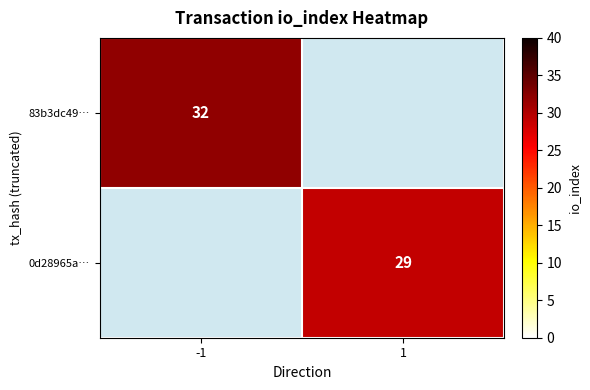

The value of 0d28965a… at 1 is 29. True or false?

True